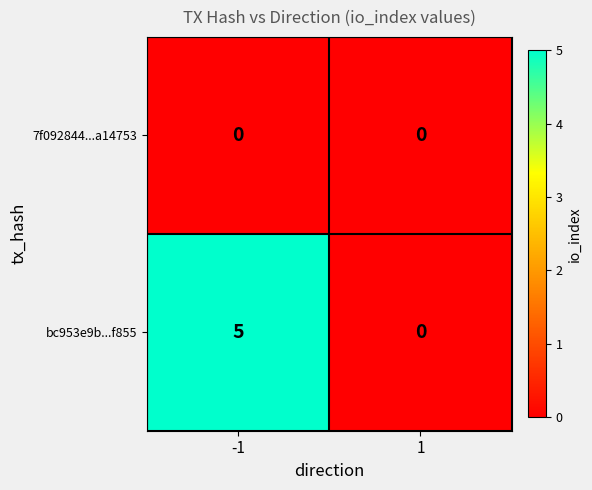

Is it true that bc953e9b...f855 equals 3 at 1?

False